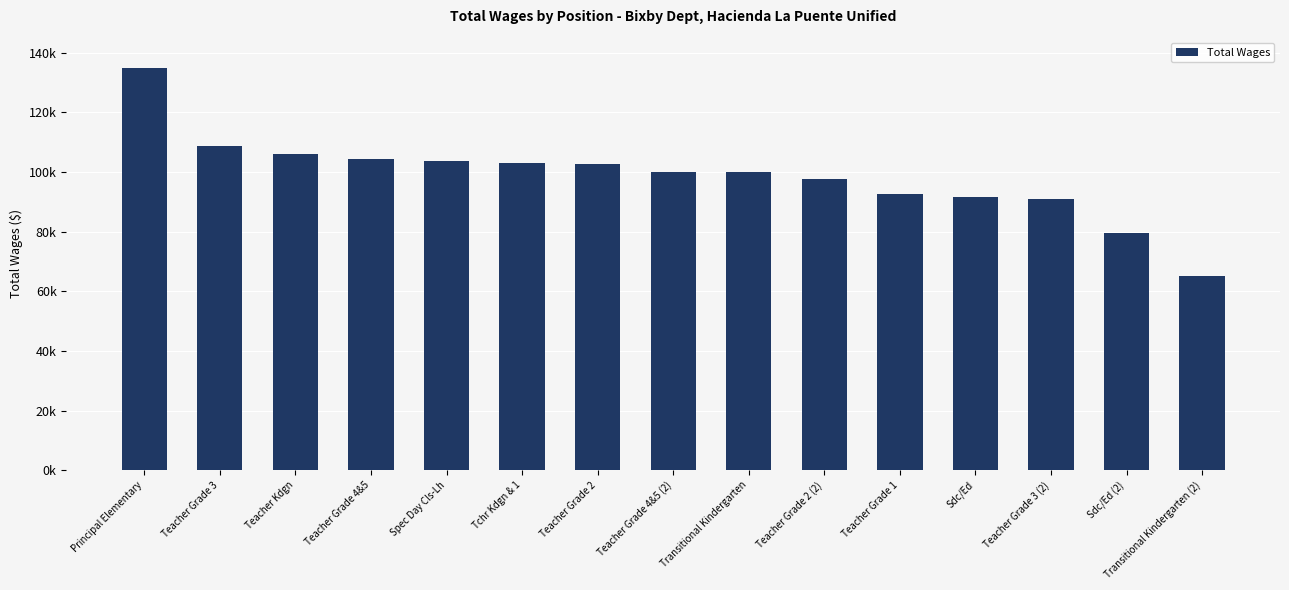

Reading left to right, transcribe all the data shown in this chart.

134990	108836	106124	104159	103544	102823	102756	99942	99841	97535	92588	91483	91037	79501	65063